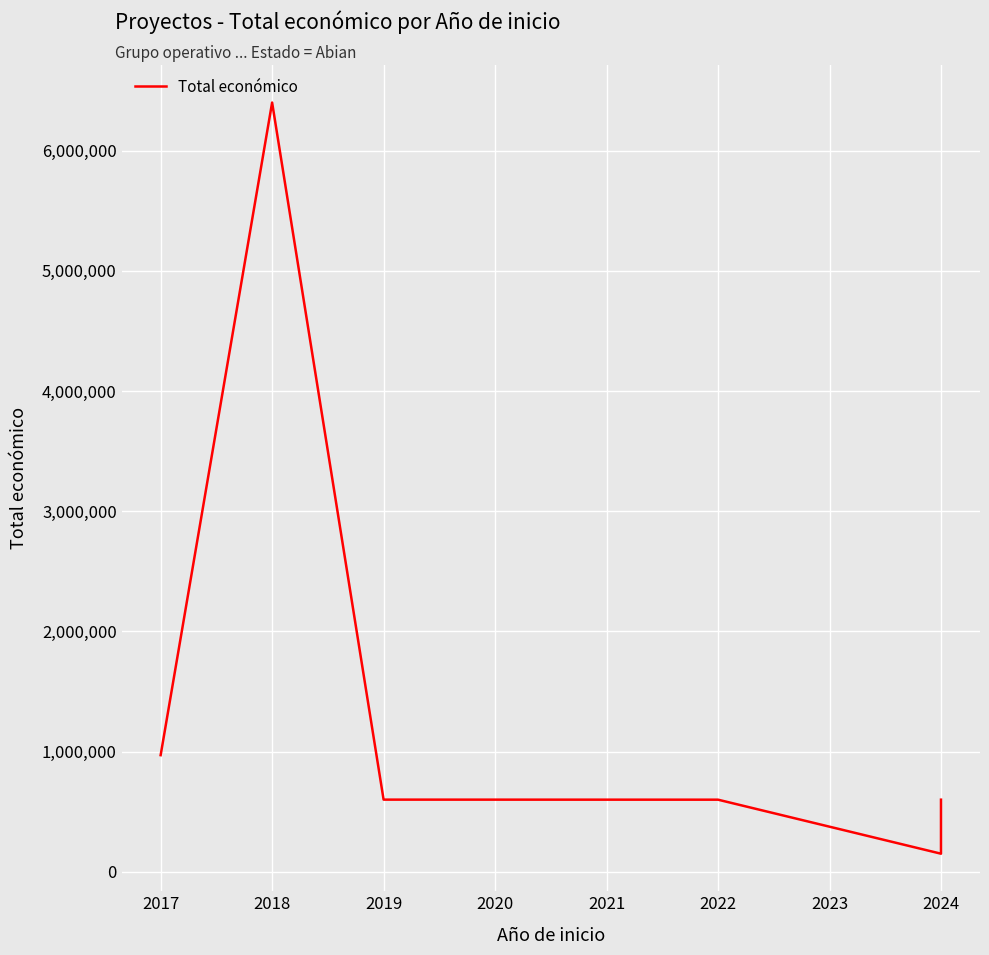

Reading left to right, extract all data points from this chart.

969996	6401275	599962	599480	150000	520062	560529	599540